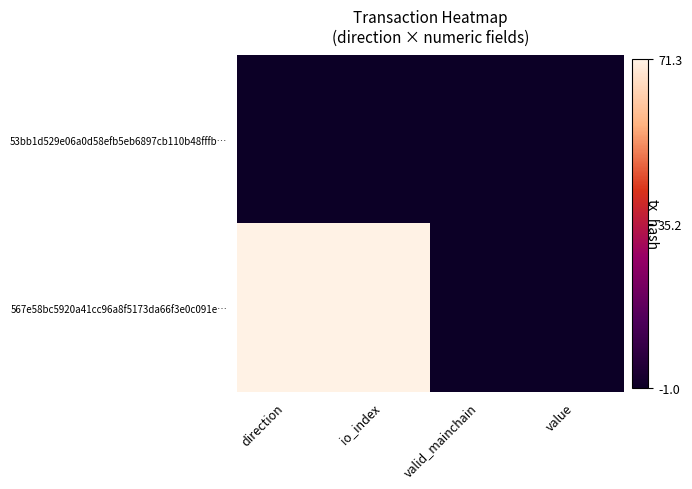

List the series in order of their peak value, lowest first.

53bb1d529e06a0d58efb5eb6897cb110b48fffb…, 567e58bc5920a41cc96a8f5173da66f3e0c091e…